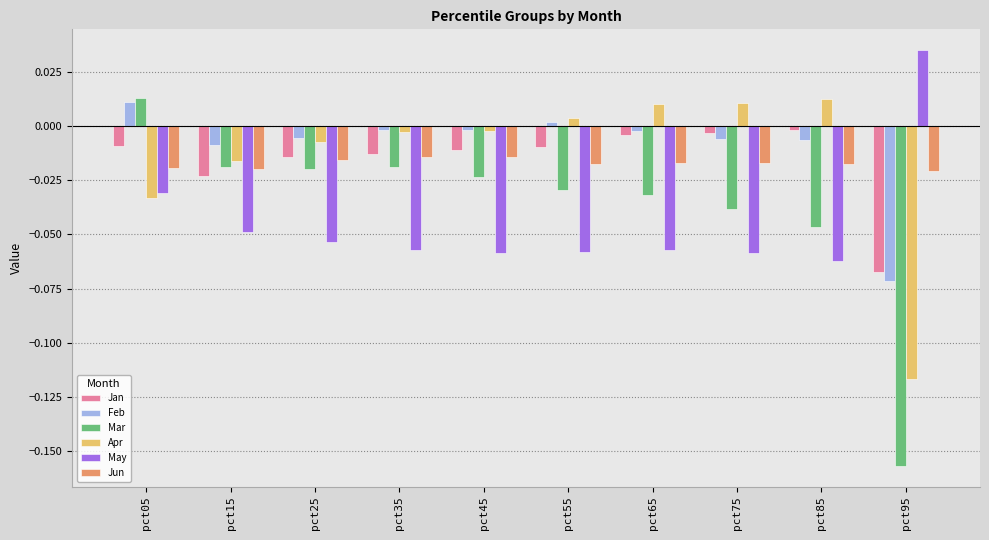

Which series has the largest total across all categories?

Feb